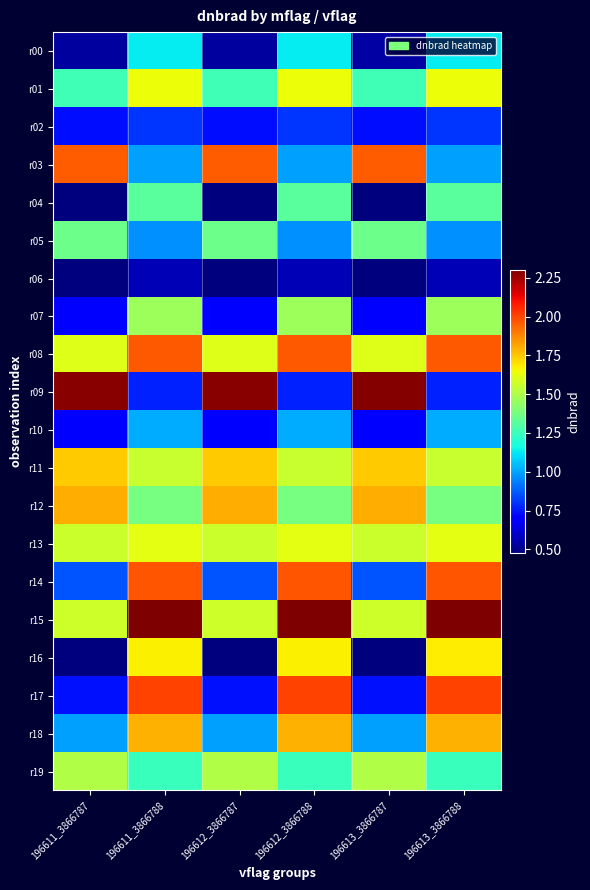

Which series changed the most between 196611_3866788 and 196613_3866787?

r09